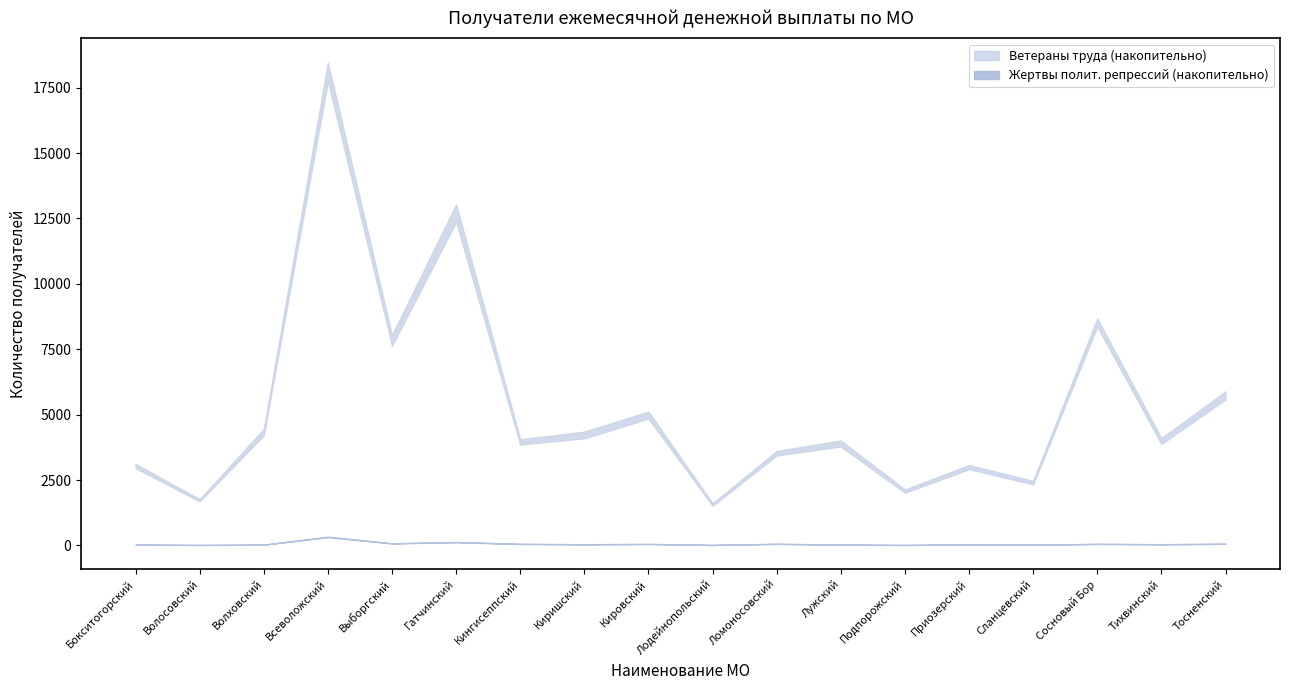

The Жертвы полит. репрессий (актуальные) series shows 44 at Киришский. True or false?

True